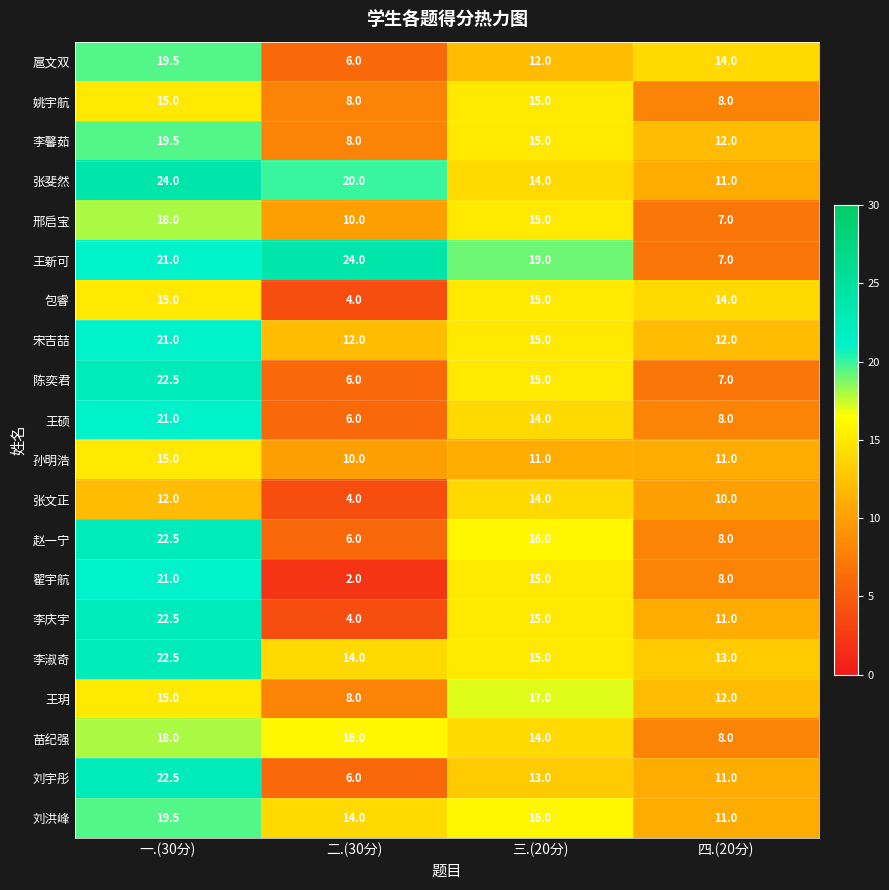

What is the maximum value for 张文正?

14.0